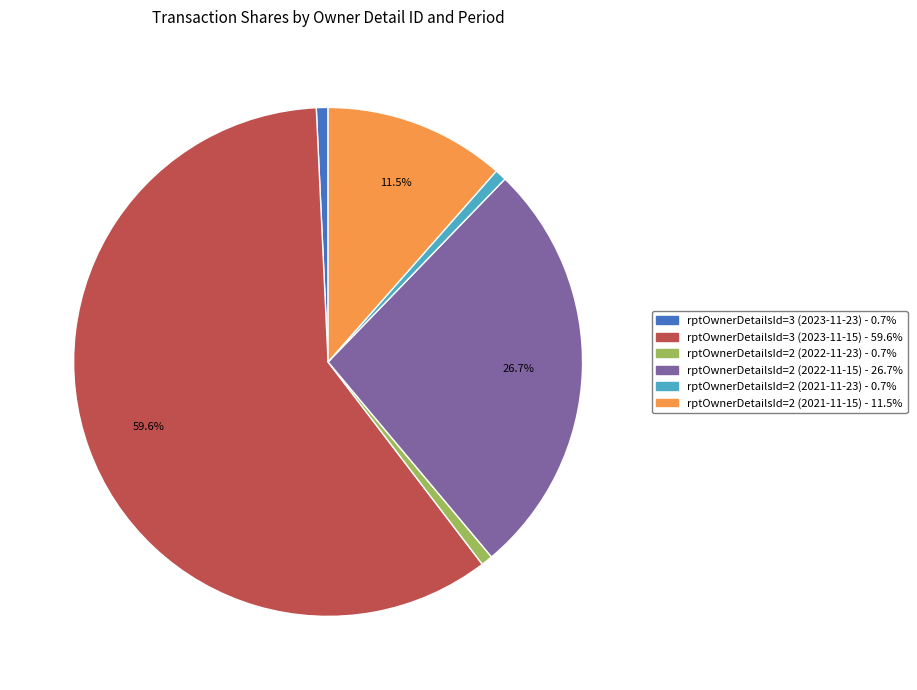

Which category has the biggest portion of the pie?

rptOwnerDetailsId=3 (2023-11-15)